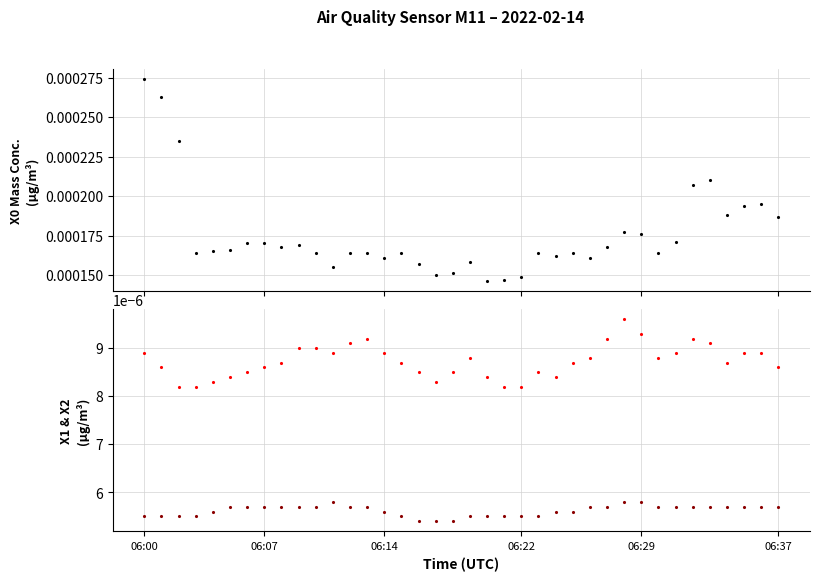

Rank the series by their maximum value, from lowest to highest.

Mass concentration X1 (μg/m³), Mass concentration X2 (μg/m³), Mass concentration X0 (μg/m³)